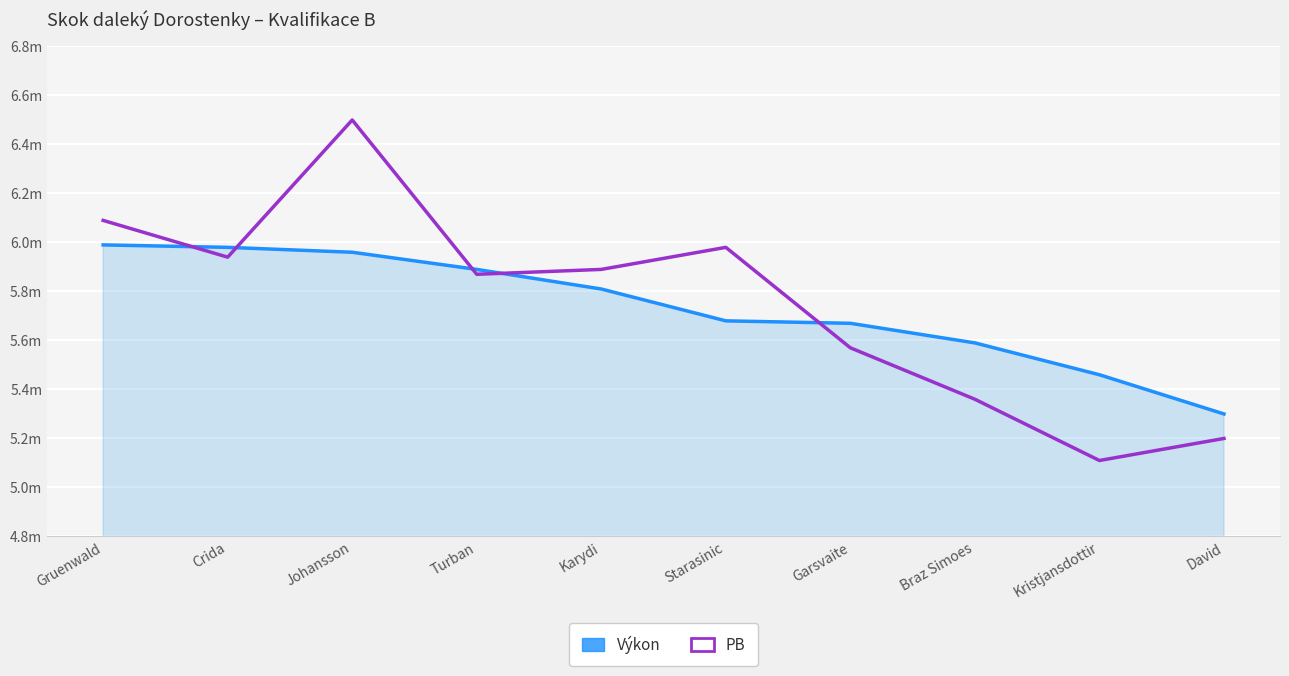

What is the highest value of the Výkon series?

6.0